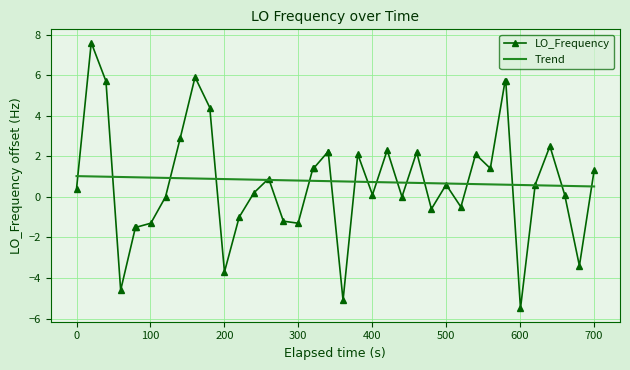

What is the minimum value for Trend?

0.5